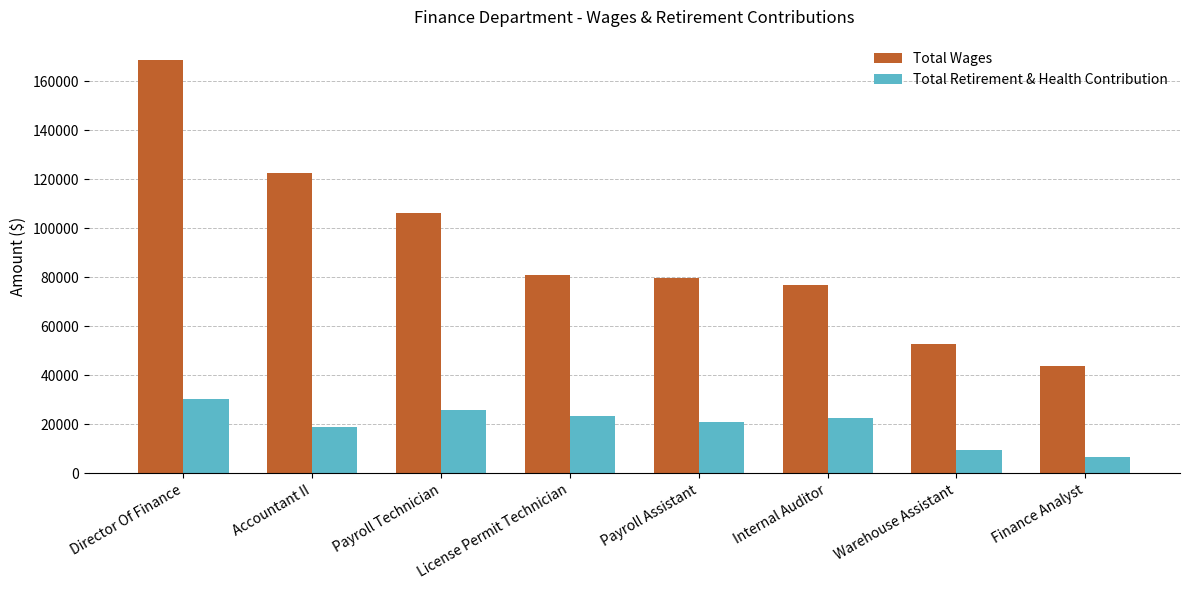

What is the value of the Total Retirement & Health Contribution bar at the 5th from the left?

20842